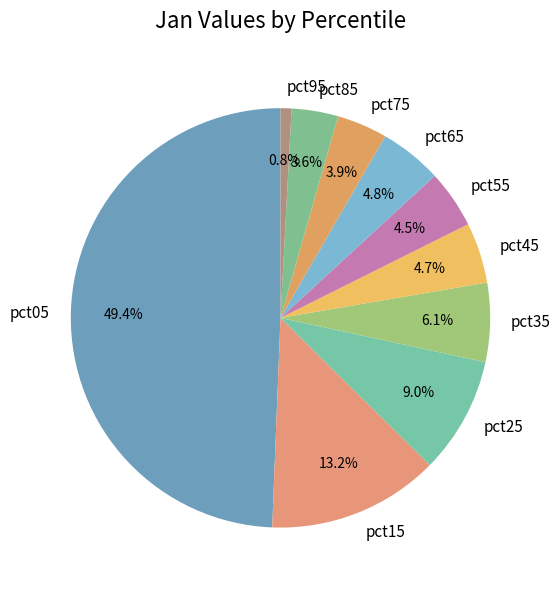

Which slice is the largest?

pct05